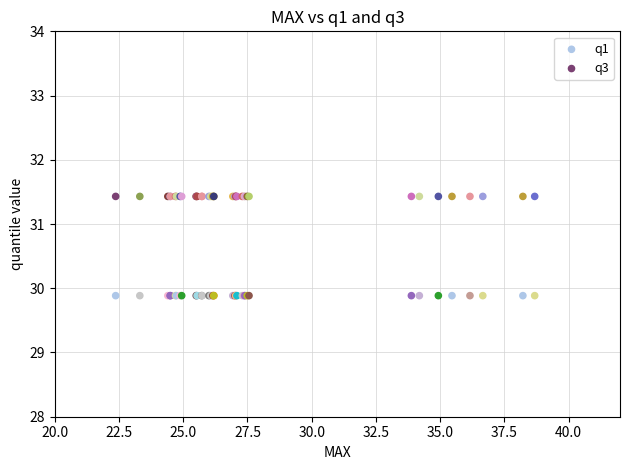

Which series reaches the maximum Y coordinate?

q3